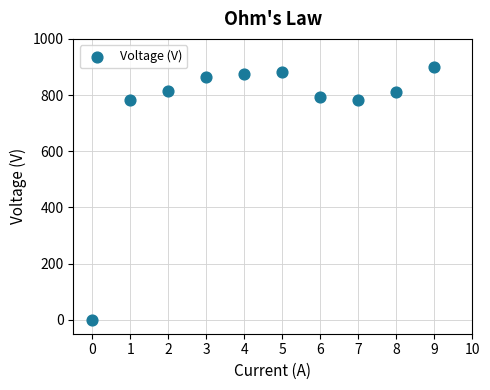

What is the average Y value?

750.9